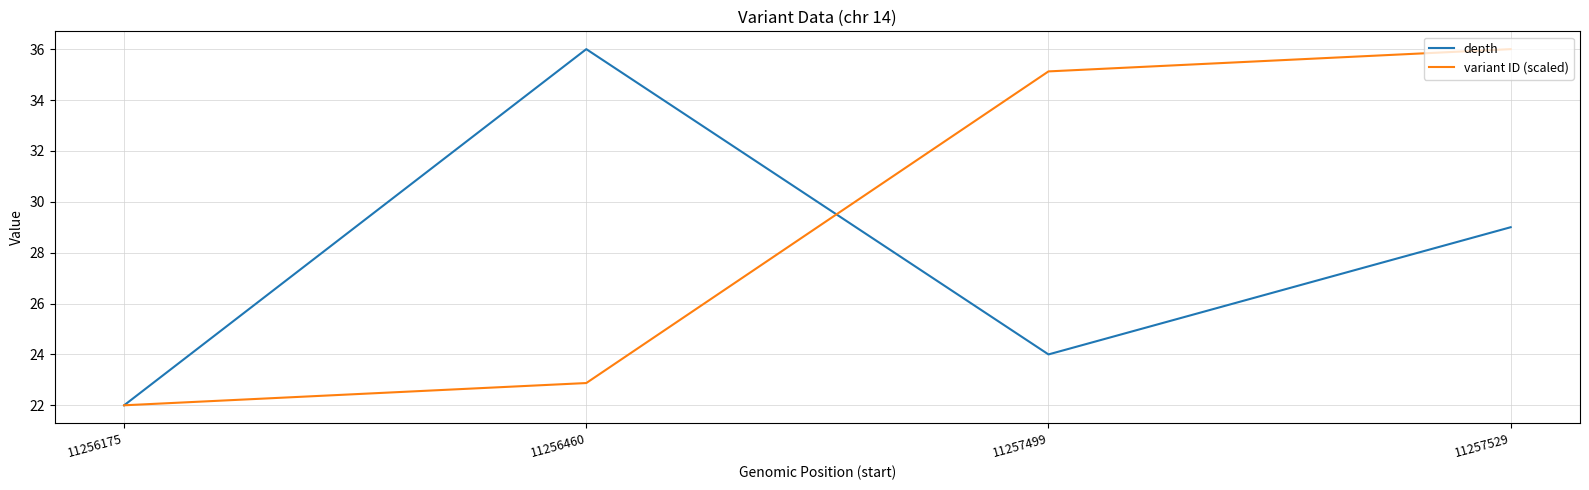

Rank the series at 11257499 from lowest to highest value.

depth, variant ID (scaled)